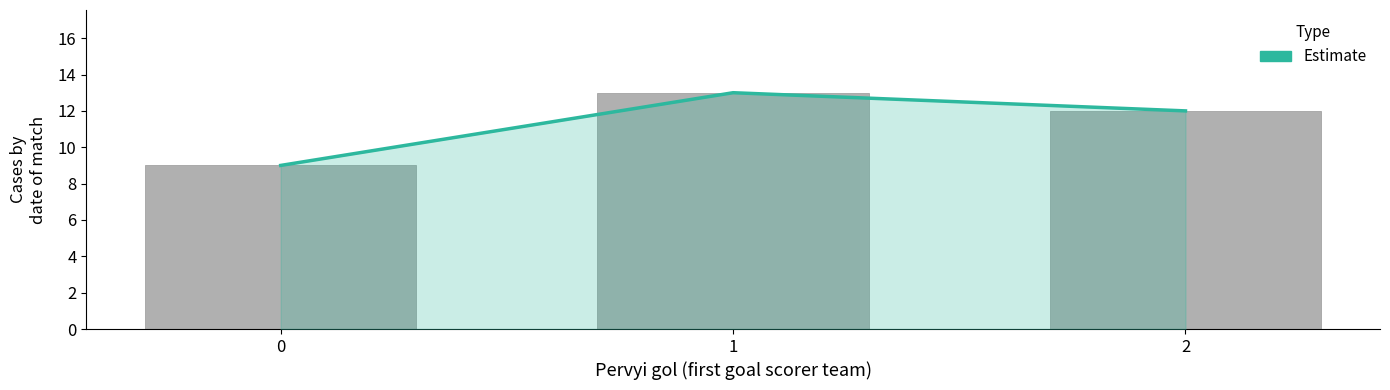

Reading right to left, extract all data points from this chart.

Estimate: 12	13	9
Count of matches: 12	13	9